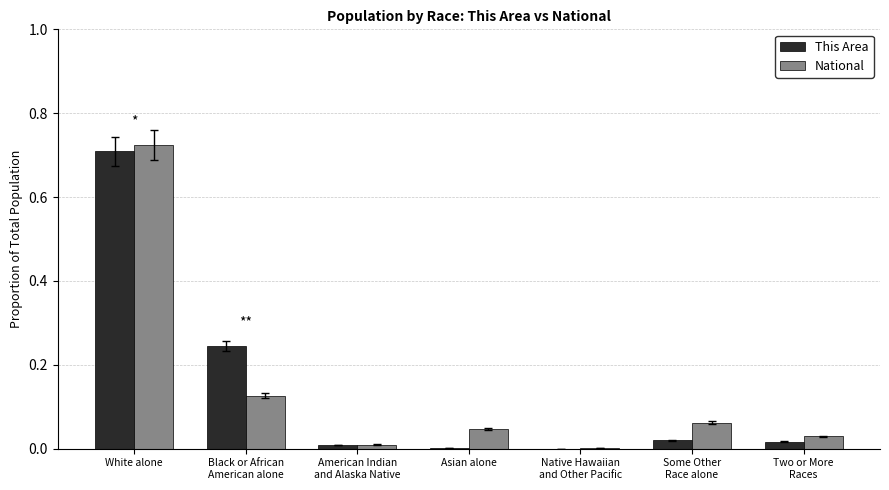

The value of National at White alone is 0.7. True or false?

True